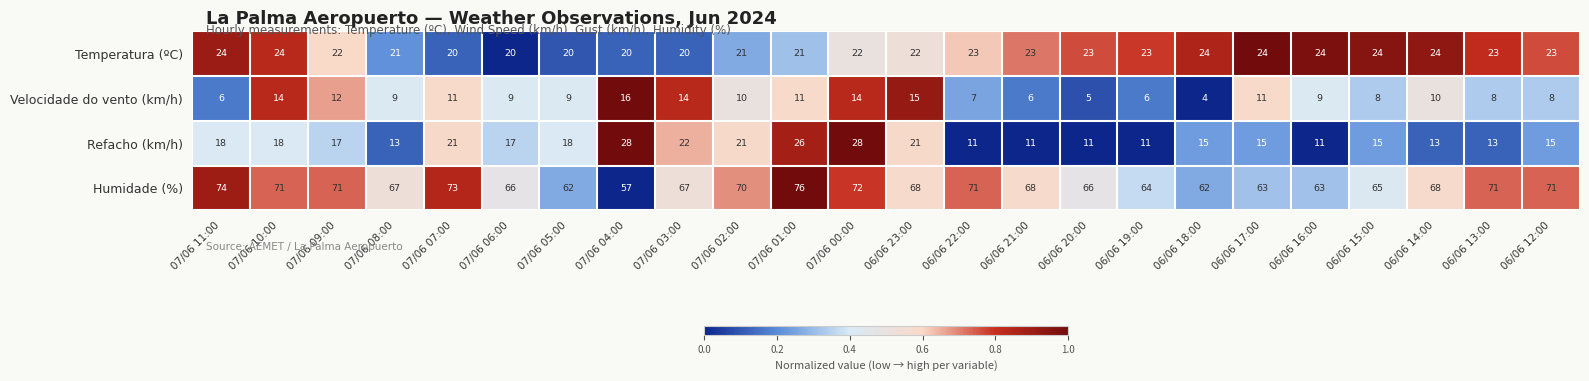

Which series has the largest range (max minus min)?

Humidade (%)